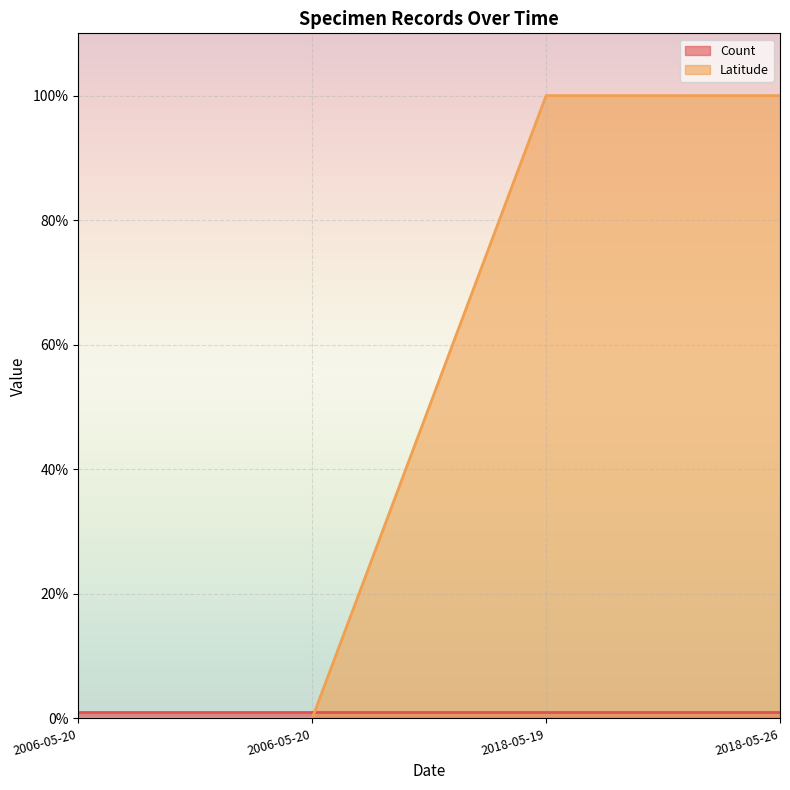

True or false: the data shows 53.7 at 2018-05-19.

False